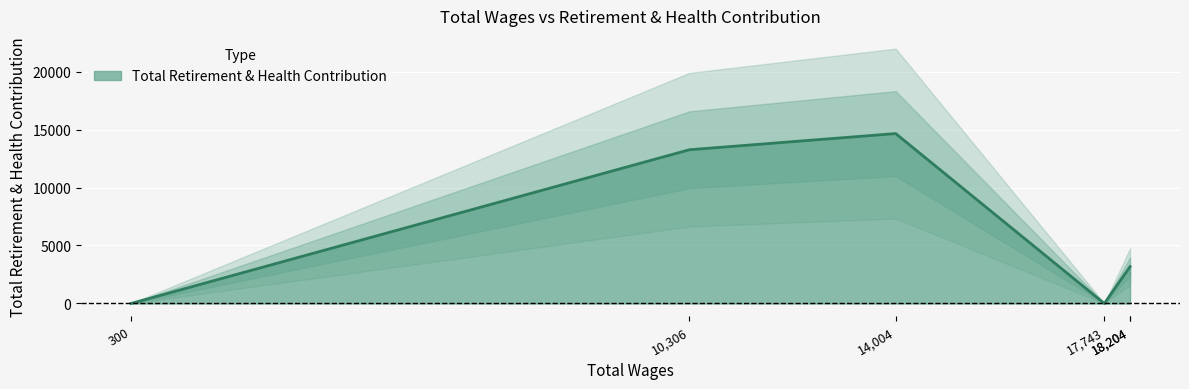

Read the value at 14004.0, to the nearest 10.

14650